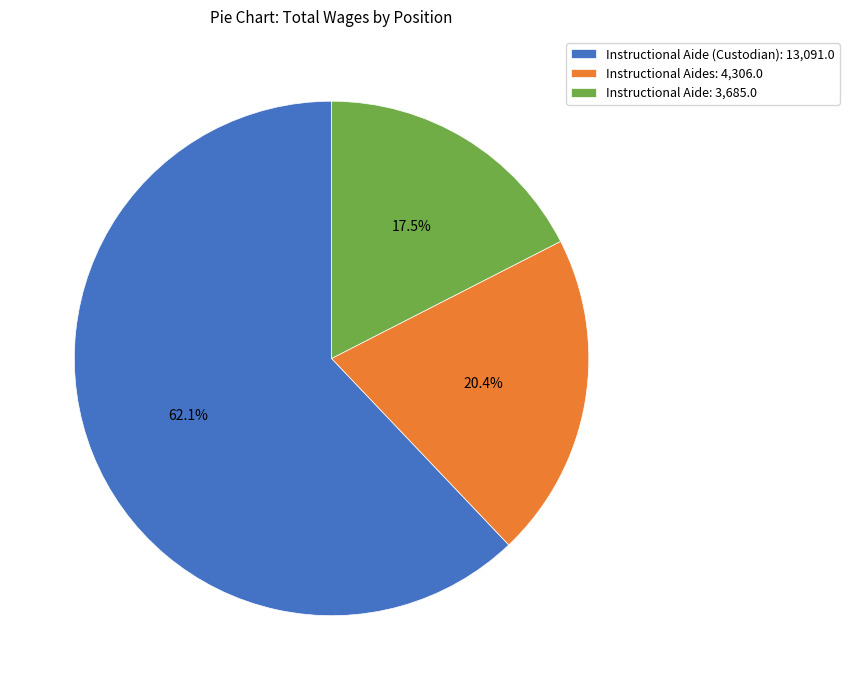

Which category has the smallest portion of the pie?

Instructional Aide: 3,685.0